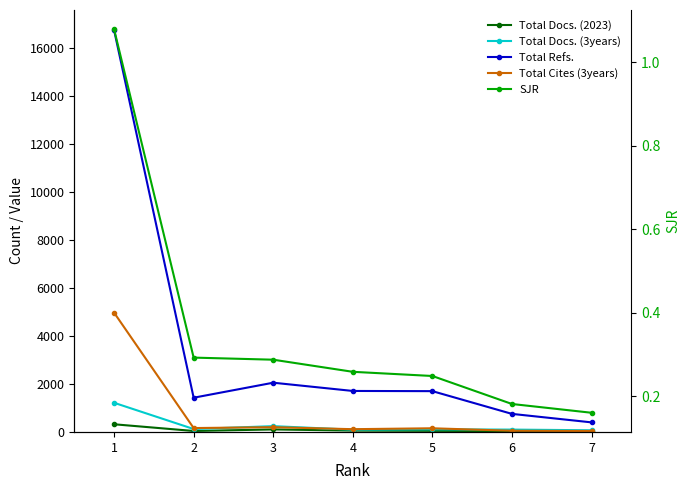

Which series ends up on top after the final intersection of Total Docs. (3years) and Total Cites (3years)?

Total Docs. (3years)